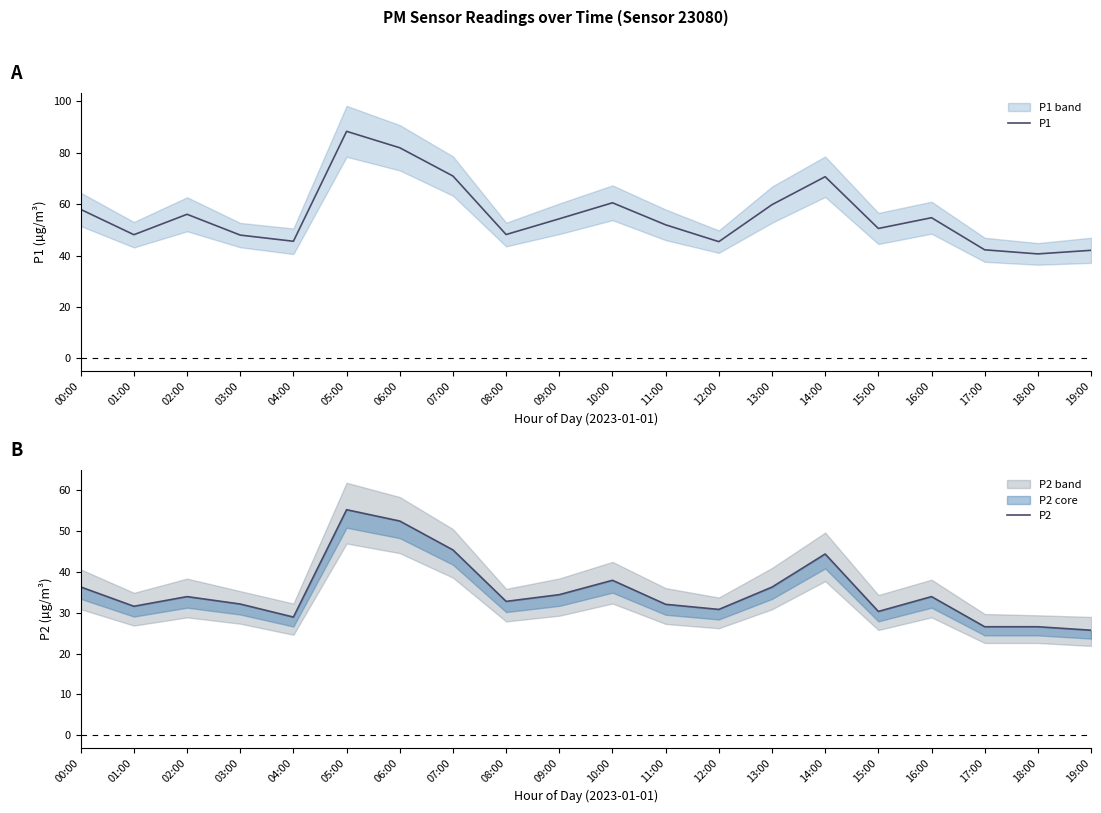

True or false: P1 and P2 cross at least once.

False